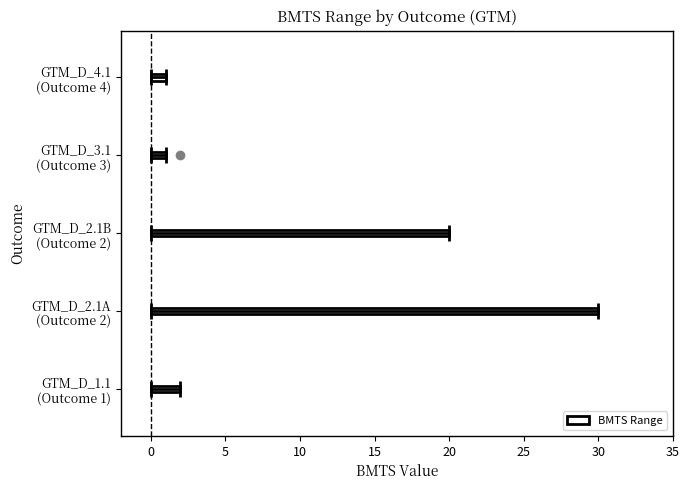

What is the difference between the second highest and second lowest values?

19